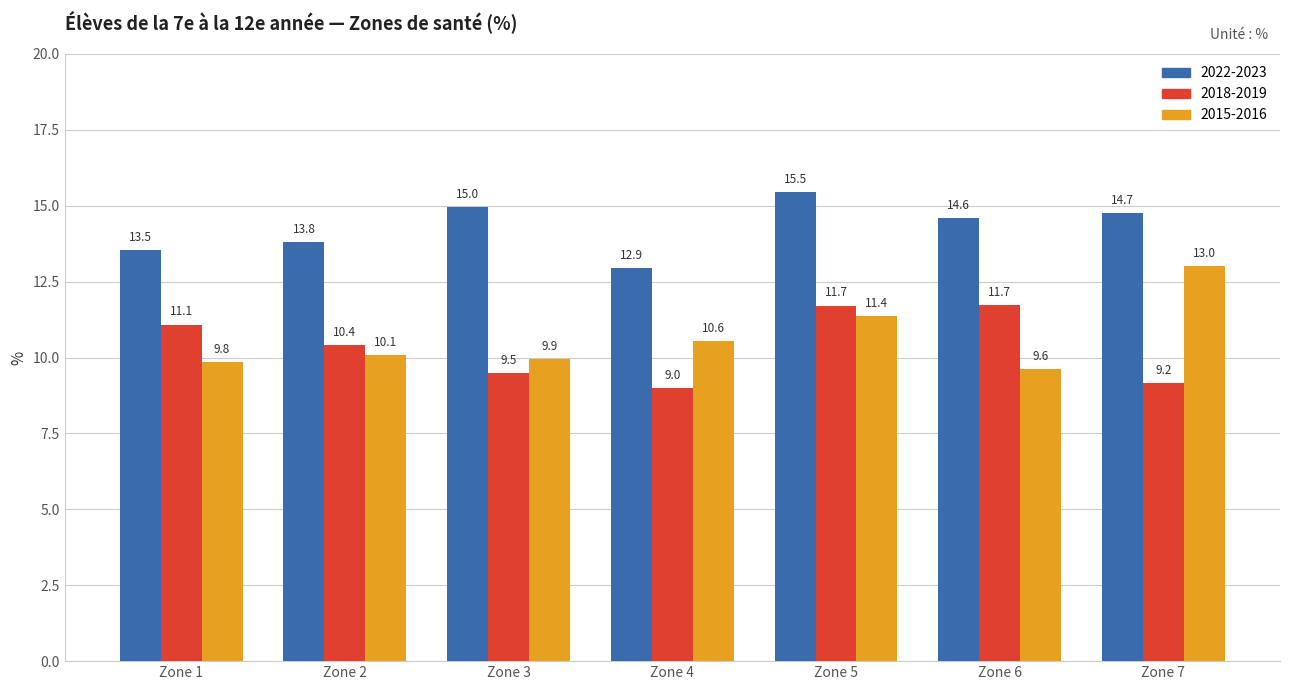

The value of 2018-2019 at Zone 1 is 17.0. True or false?

False